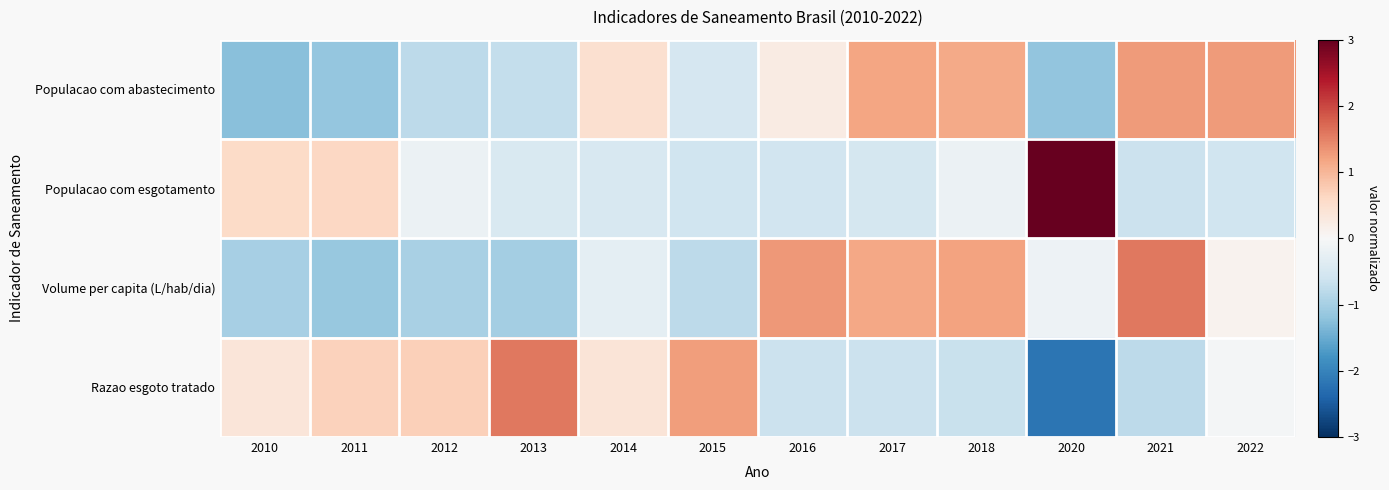

How many series are shown in this chart?

4